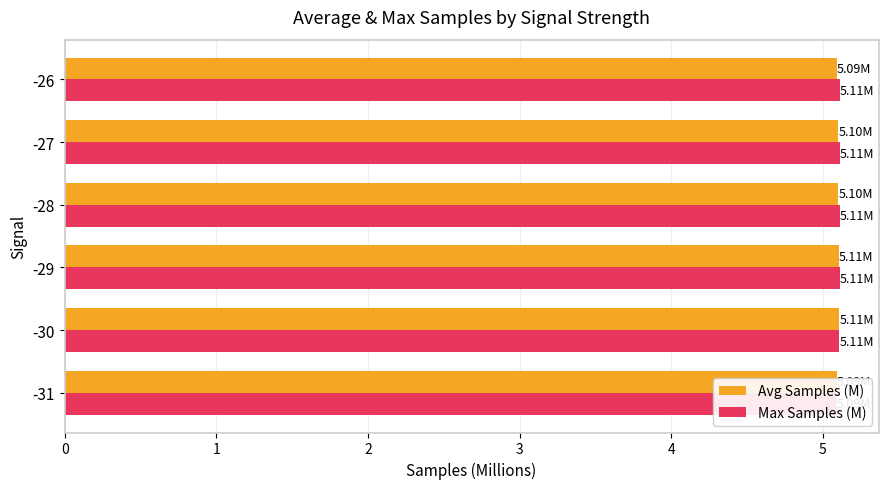

Which series changed the most between 3 and 4?

Avg Samples (M)